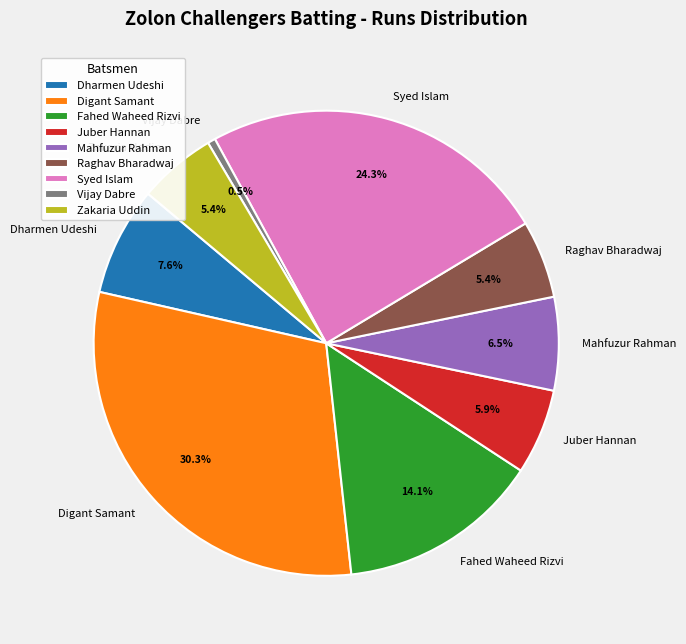

Which slice is the largest?

Digant Samant